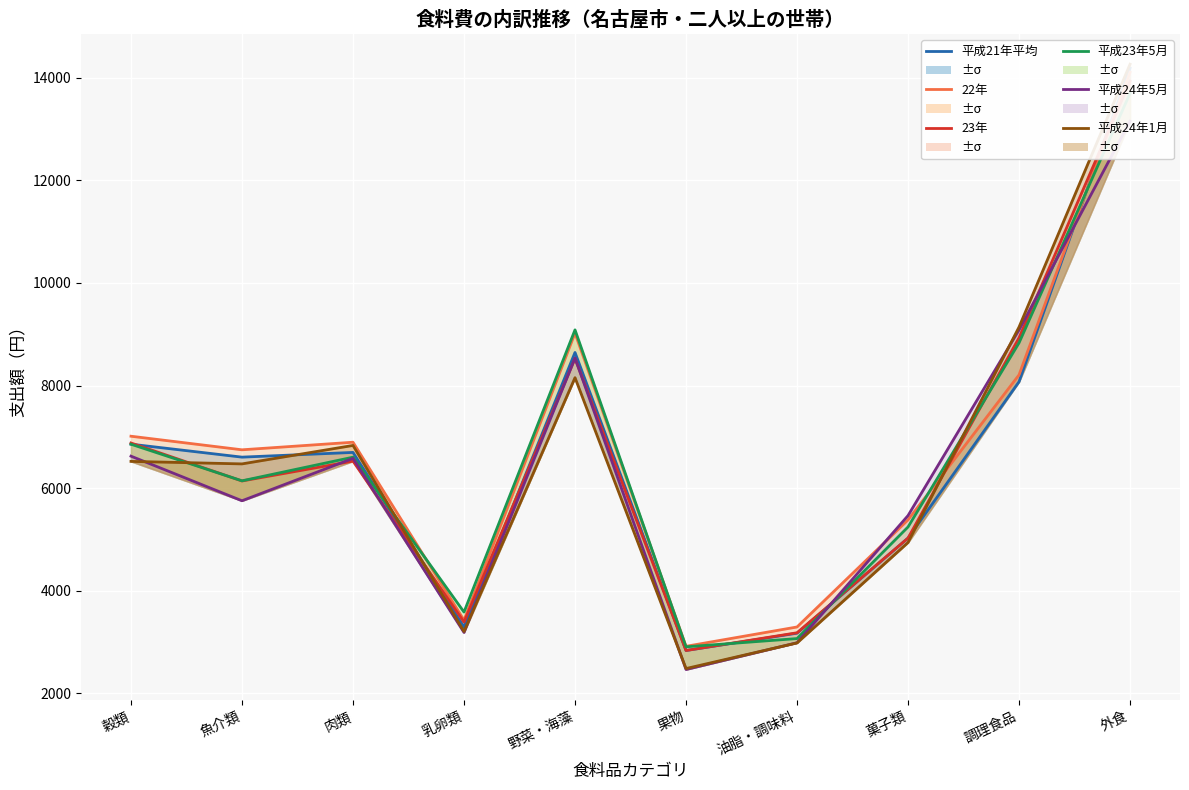

At which category does 平成21年平均 reach its first local valley?

魚介類